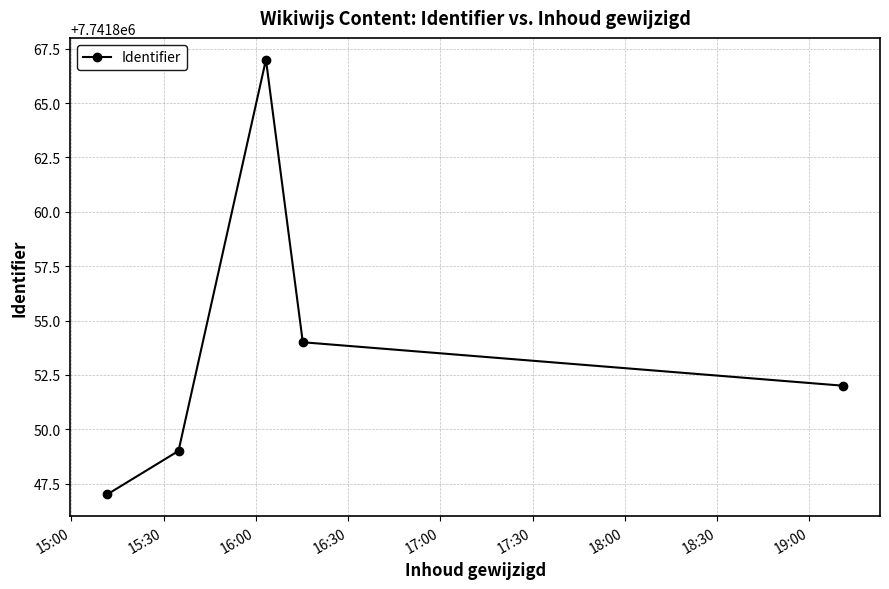

What is the value of the 5th point from the left?

7741852